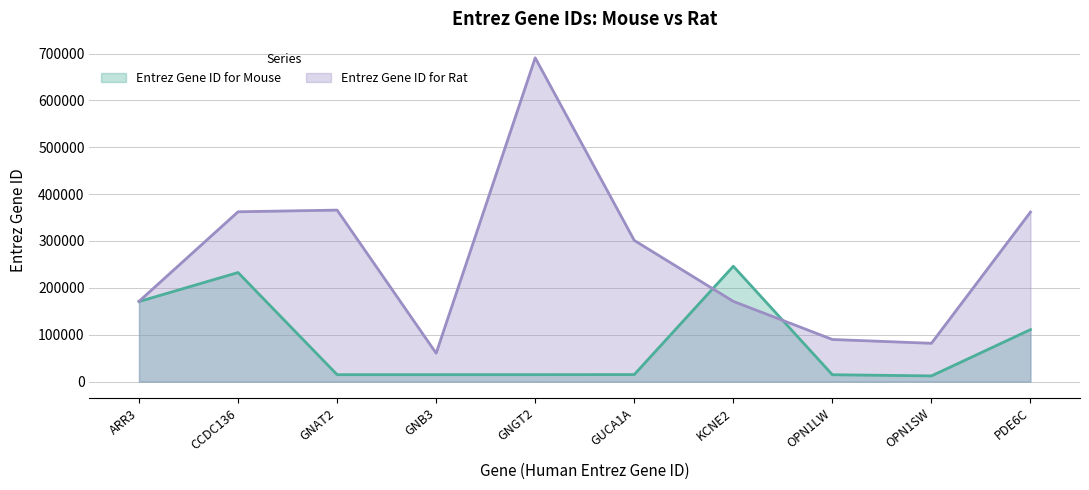

Which series ends up on top after the final intersection of Entrez Gene ID for Mouse and Entrez Gene ID for Rat?

Entrez Gene ID for Rat